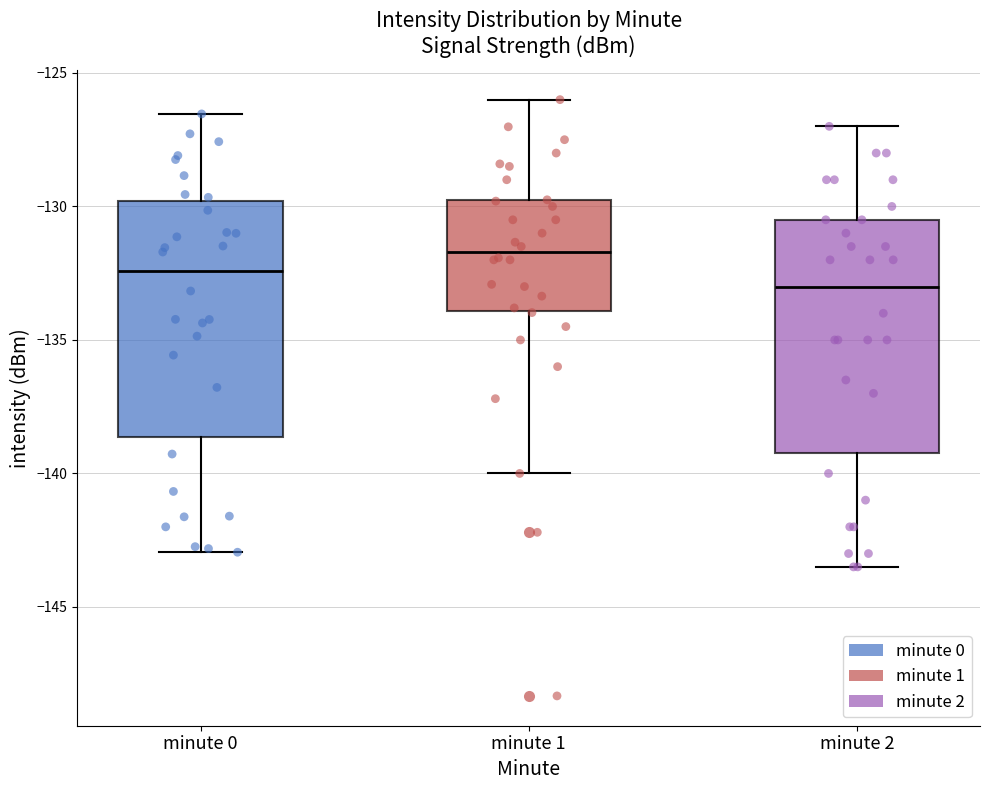

Where is the lower edge of the box for minute 0 on the y-axis? The values are not printed on the chart, so give them approximately, as read against the axis.

-138.5